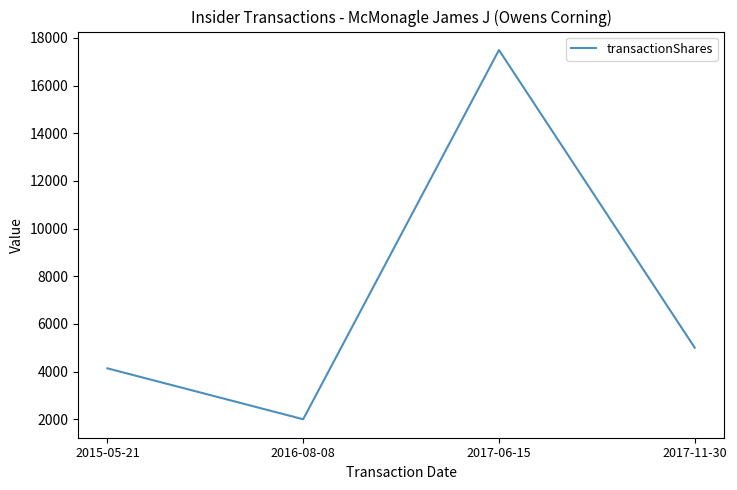

What value does the data have at 2017-06-15, to the nearest 10?

17490